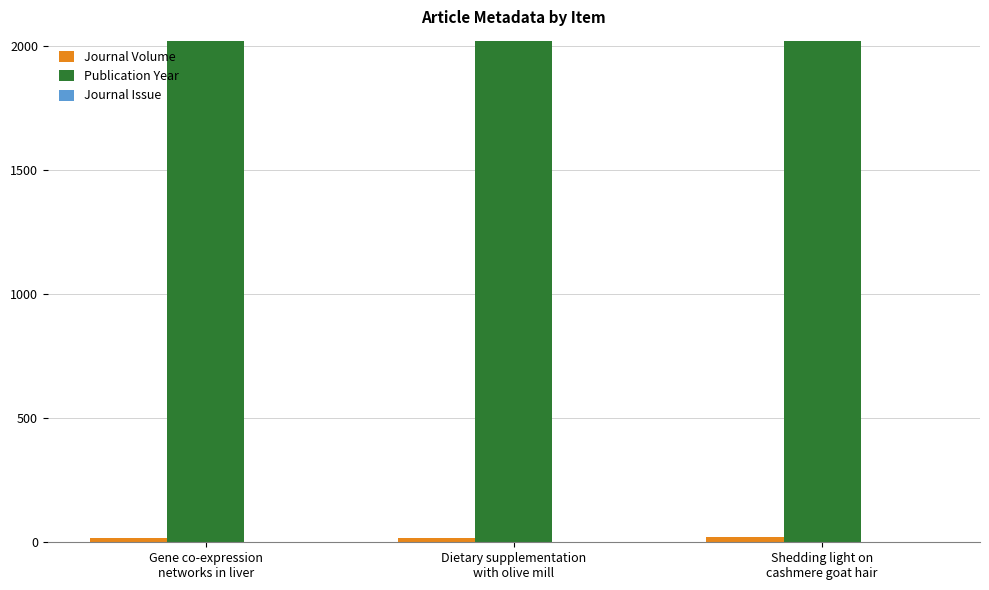

Count the number of categories in the chart.

3